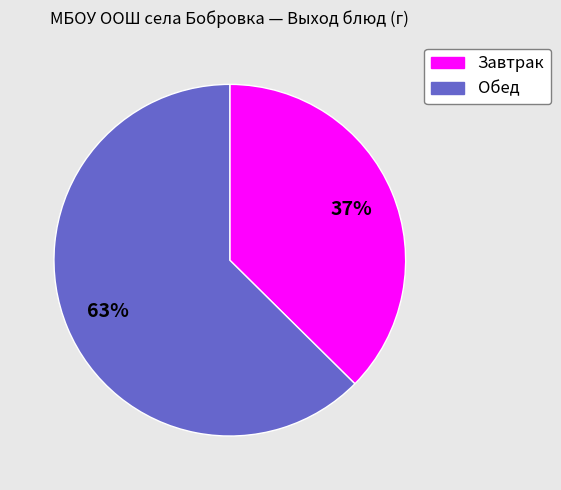

To the nearest percent, what is the average slice percentage?

50%